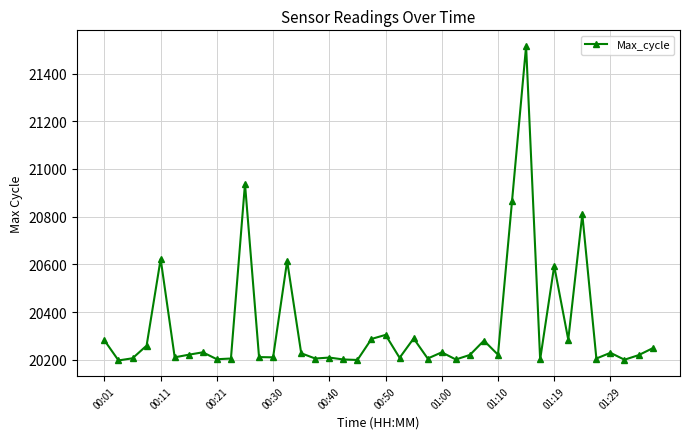

What is the difference between the maximum and minimum values?

1317